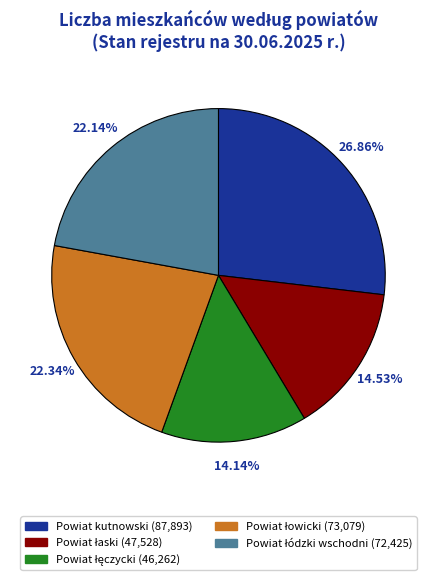

Which category has the biggest portion of the pie?

Powiat kutnowski